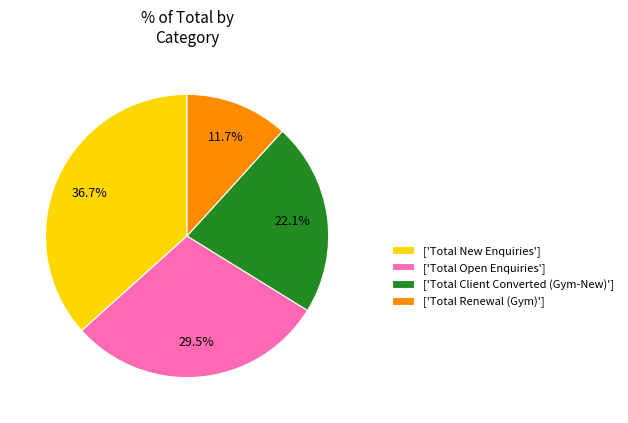

Is the sum of ['Total Client Converted (Gym-New)'] and ['Total Open Enquiries'] greater than half?

Yes